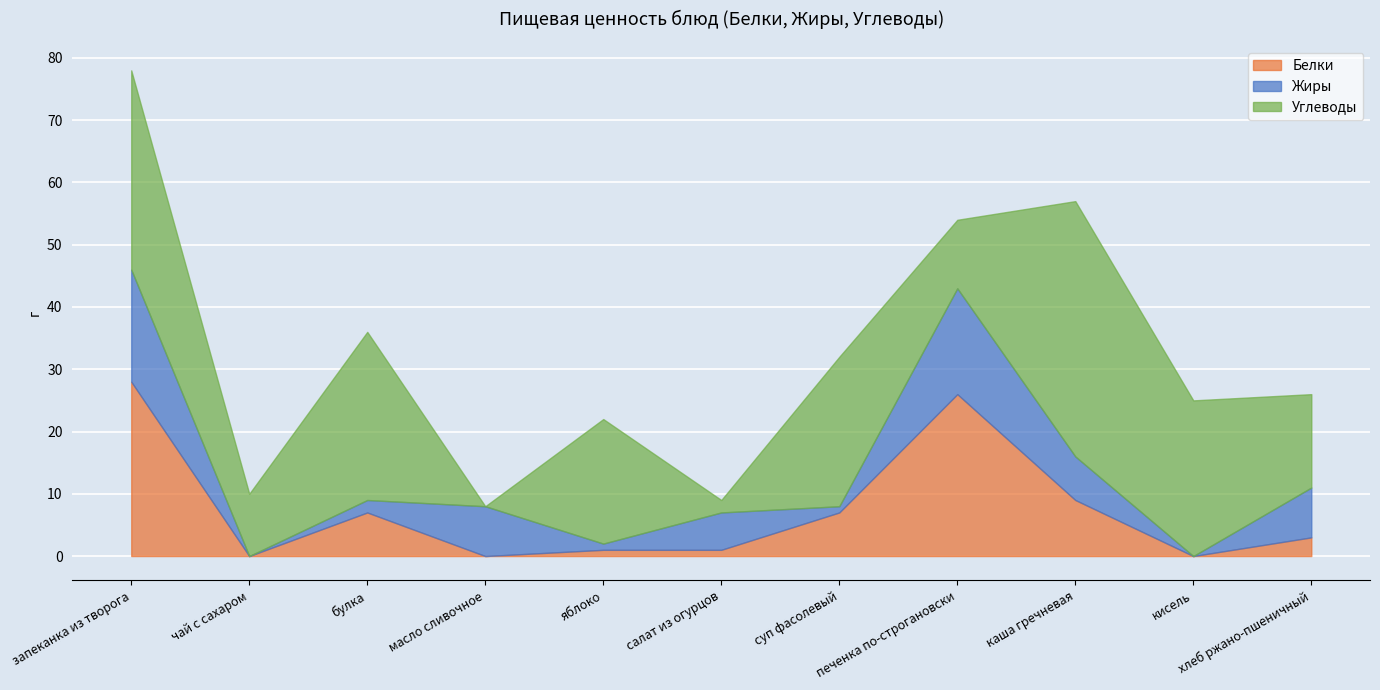

At which label is Углеводы closest to 20?

яблоко